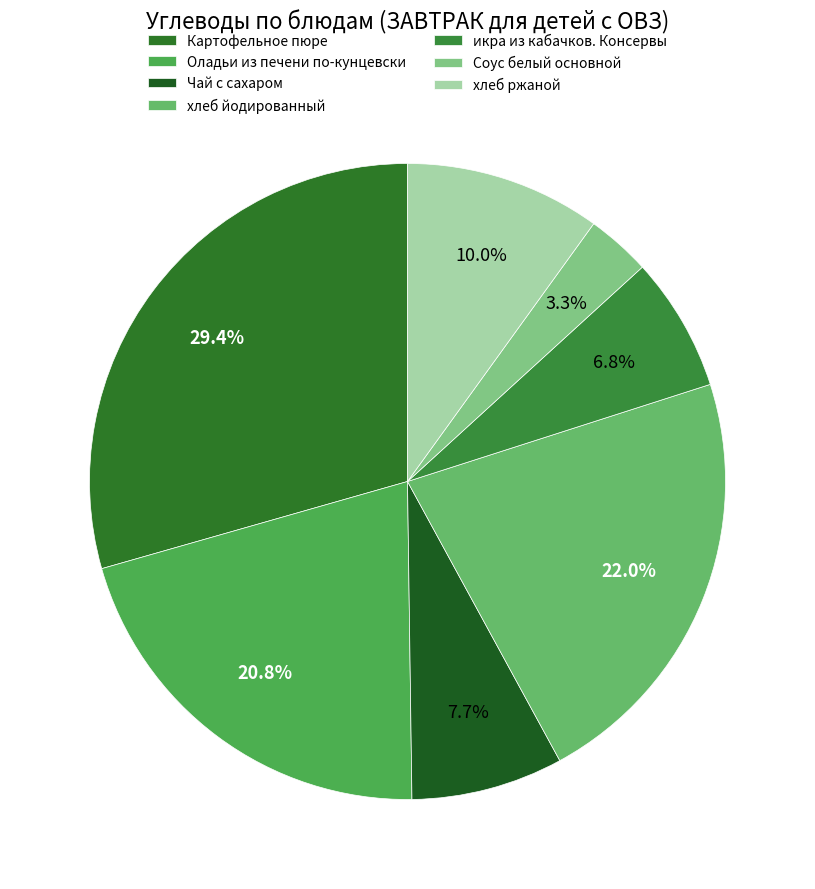

Which category has the biggest portion of the pie?

Картофельное пюре